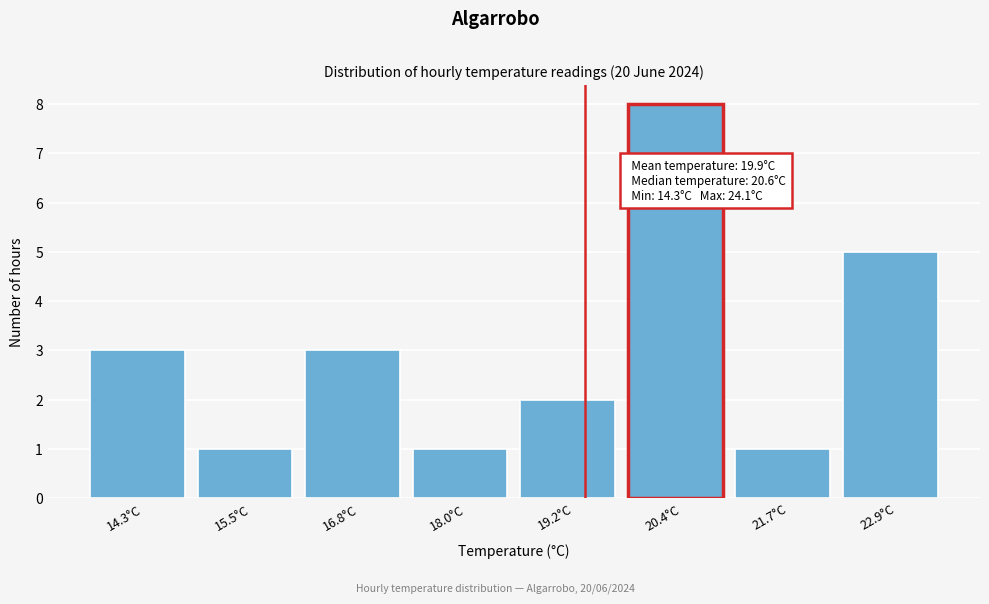

Reading left to right, transcribe all the data shown in this chart.

3	1	3	1	2	8	1	5